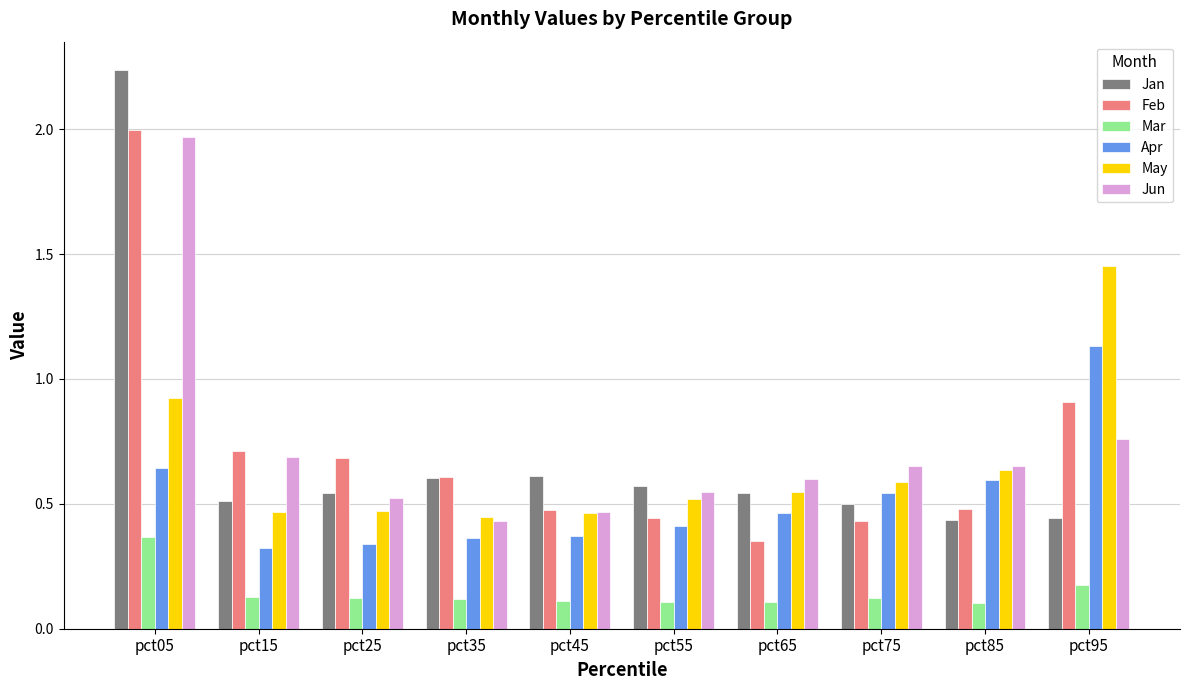

What is the total value across all series at pct55?

2.6